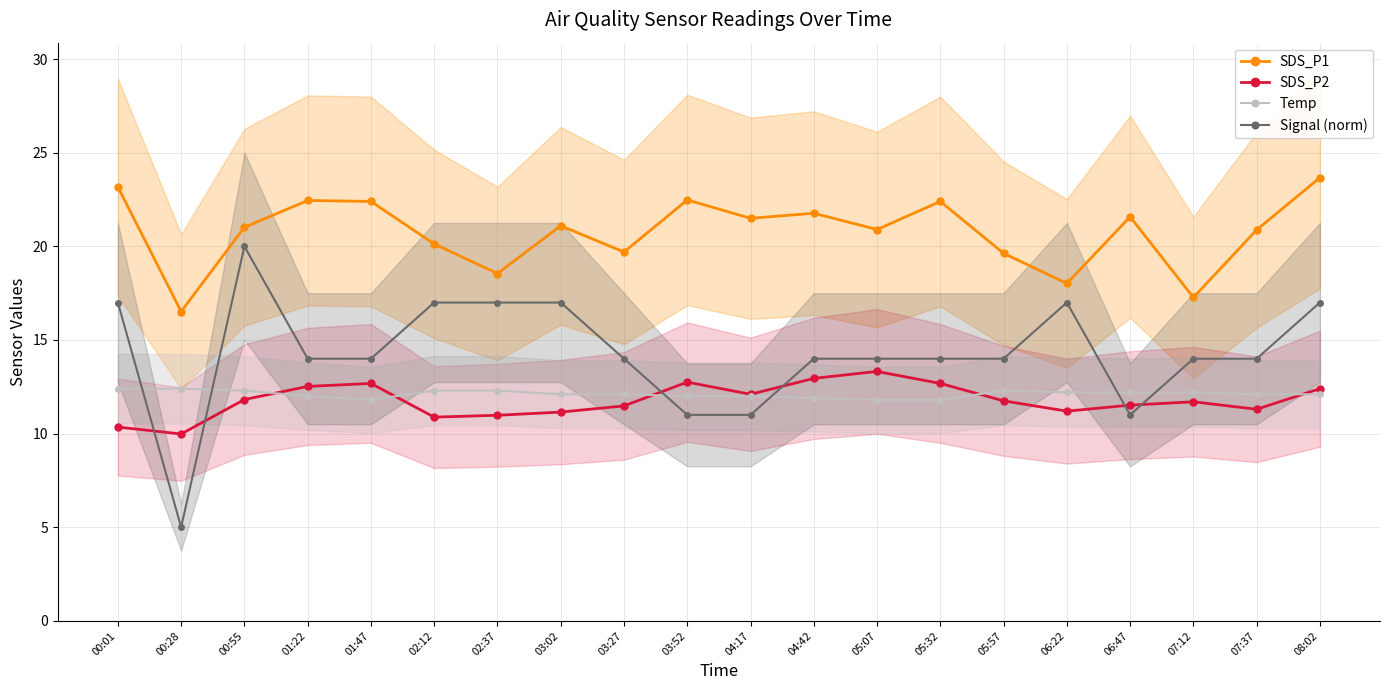

What is the difference between the SDS_P1 values at 01:47 and 06:22?

4.4